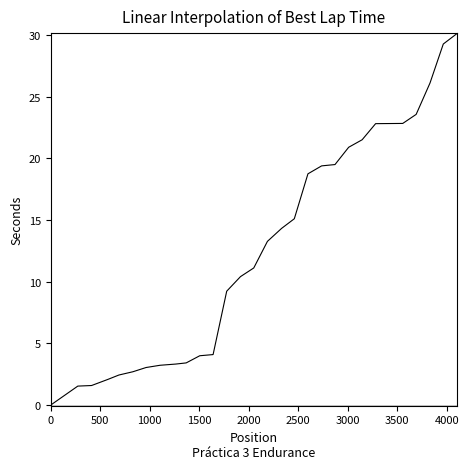

What is the maximum value shown in the chart?

29.5